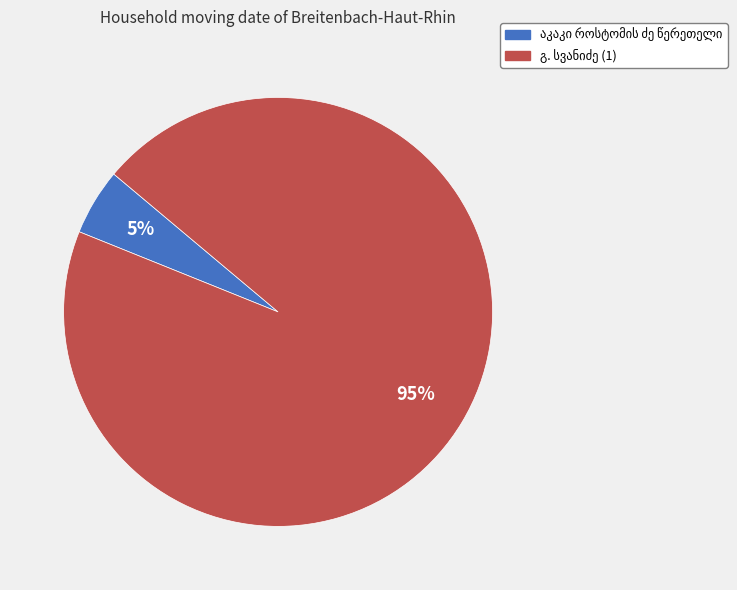

To the nearest percent, what is the difference between the largest and smallest slice percentages?

90%